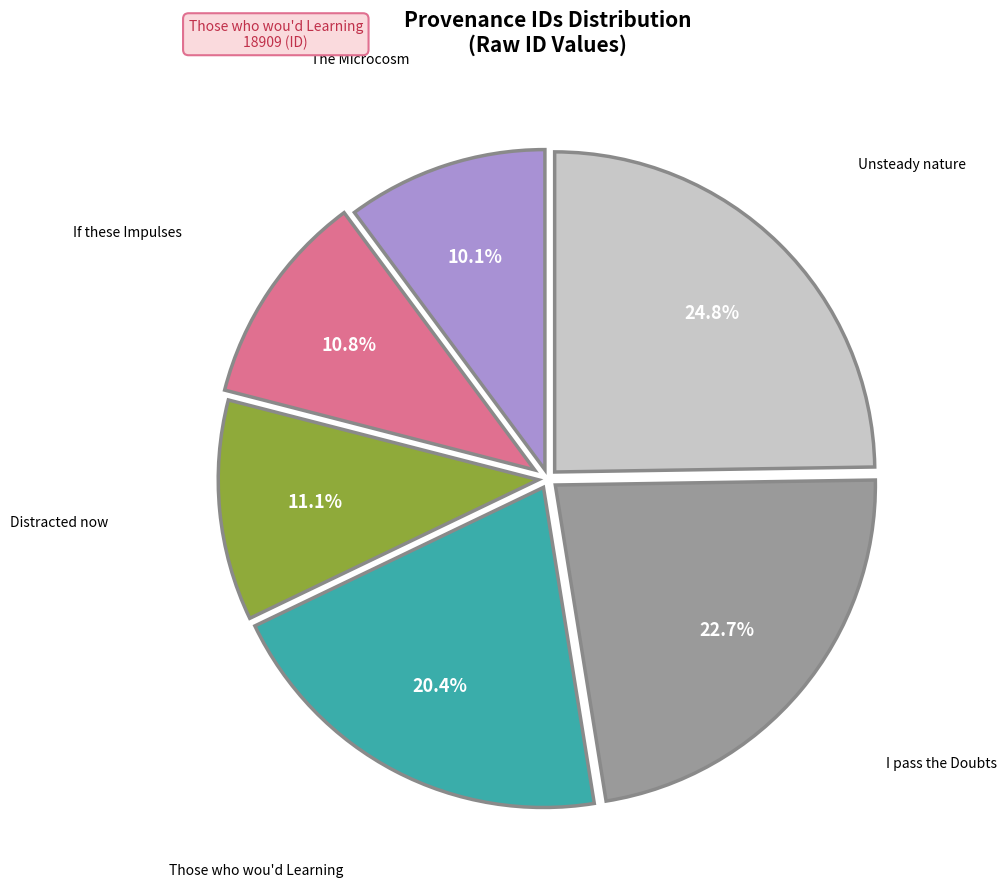

Does If these Impulses account for over 50% of the chart?

No